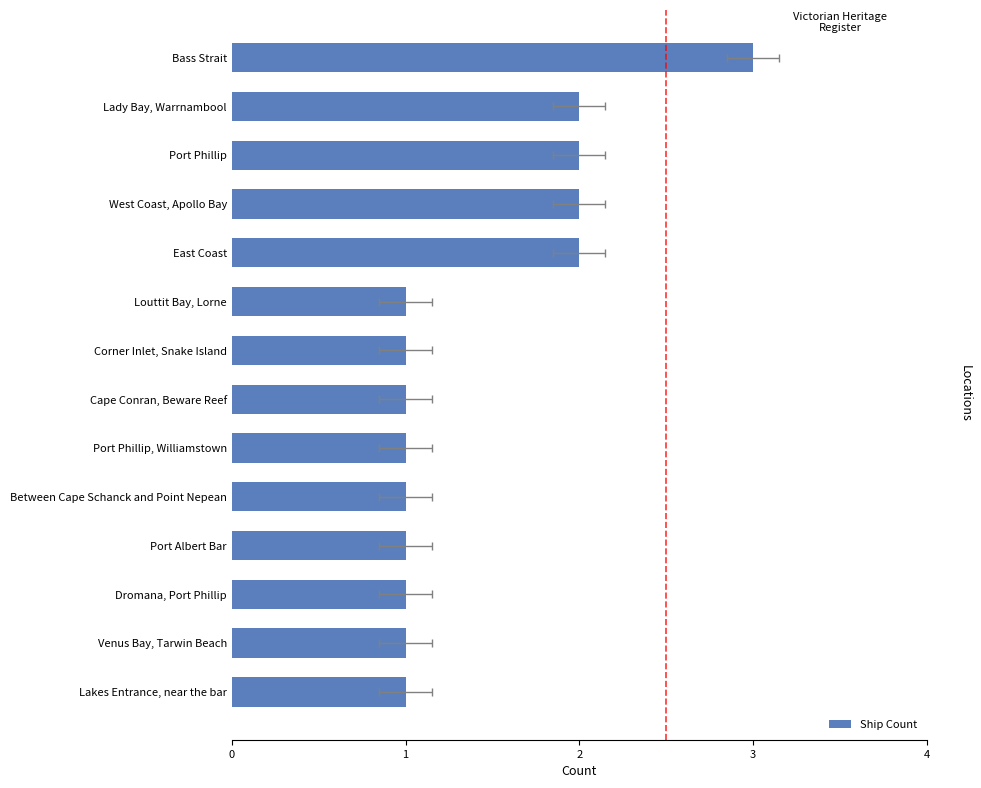

How many bars are there in total?

14